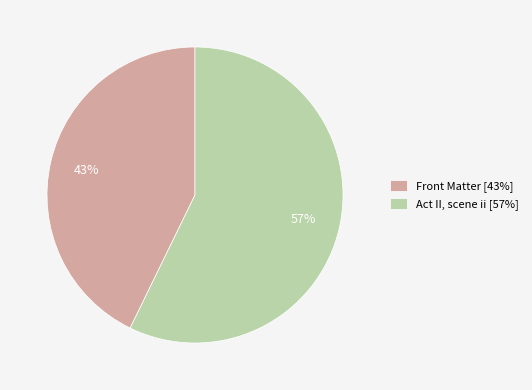

Which slice is the largest?

Act II, scene ii